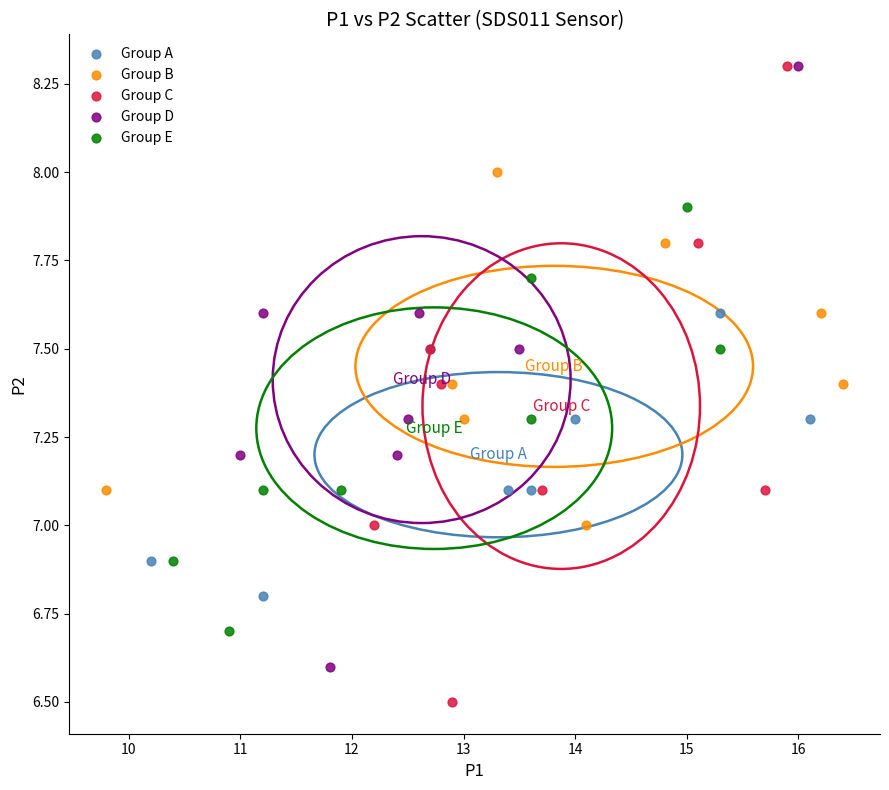

Which series contains the lowest Y value?

Group C